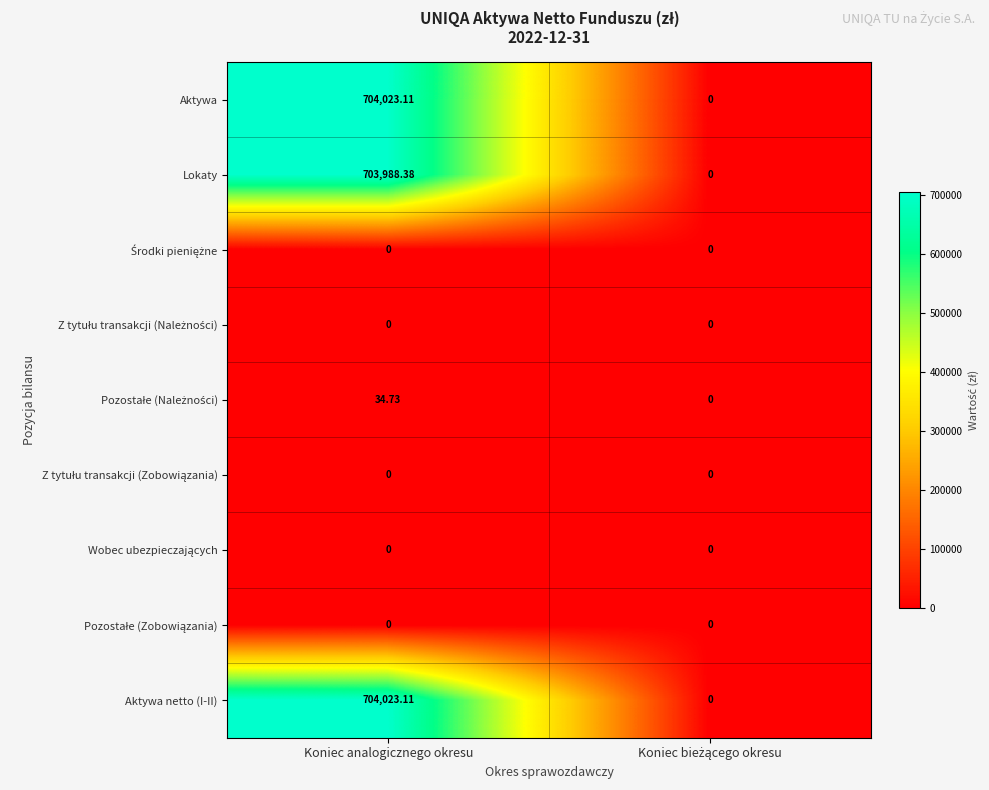

Which category has the highest value in the Aktywa netto (I-II) series?

Koniec analogicznego okresu